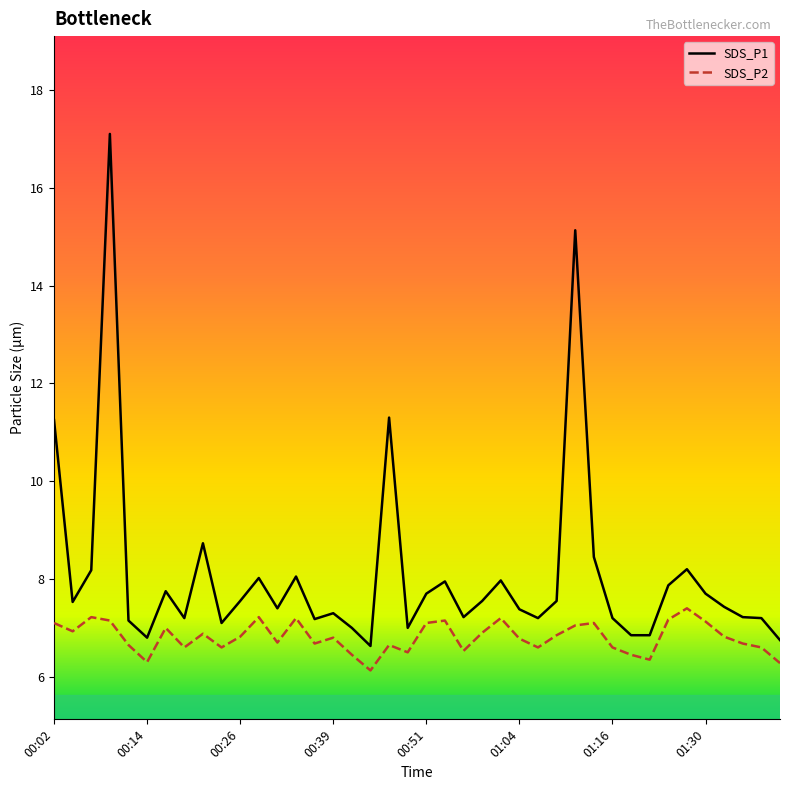

What are all the series names shown in the legend?

SDS_P1, SDS_P2